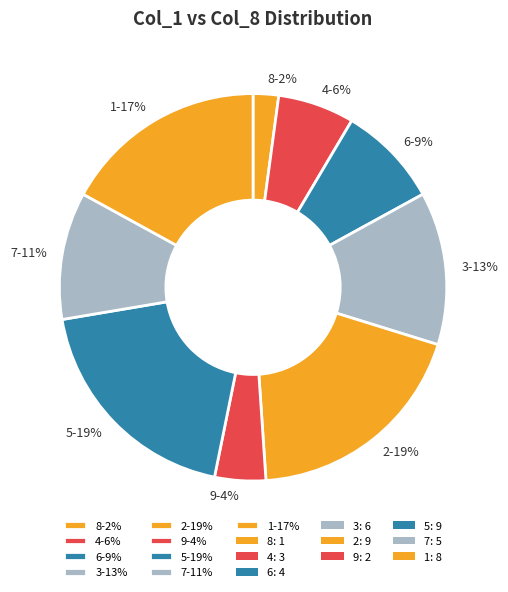

Is it true that 9 is 4% of the pie?

True